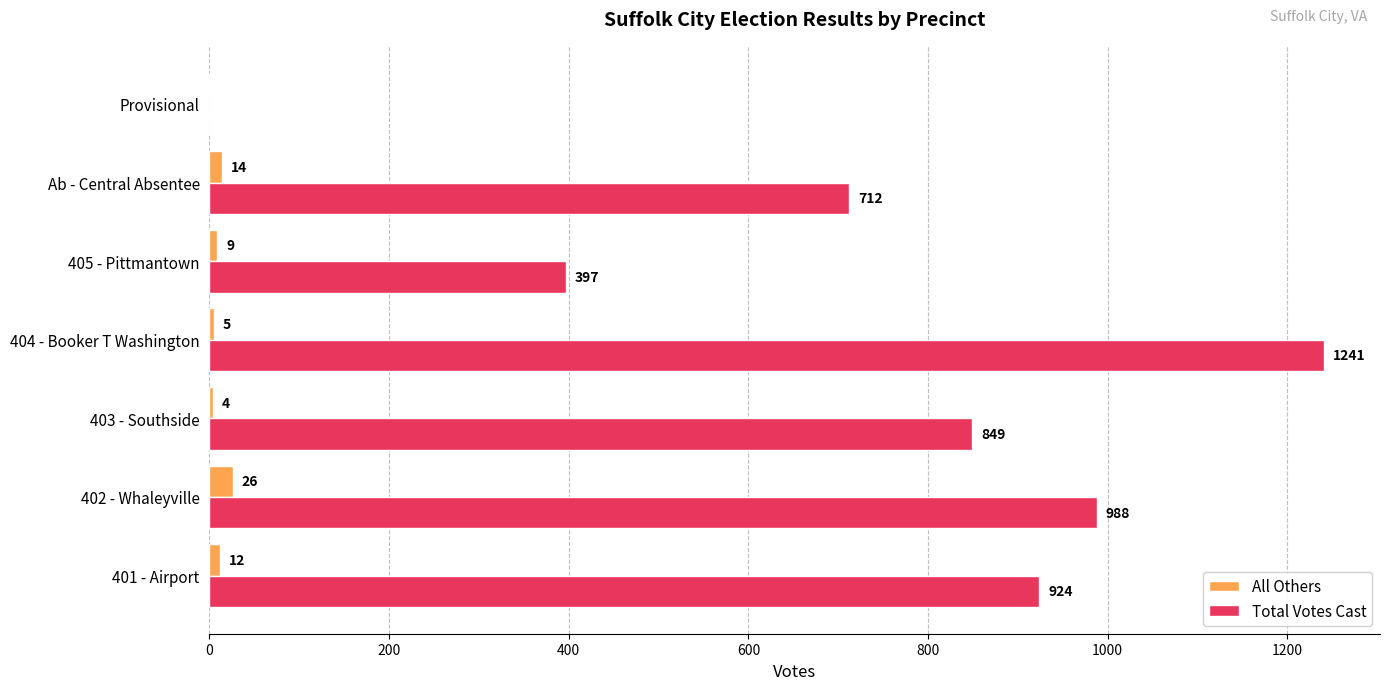

What is the sum of all All Others values?

70